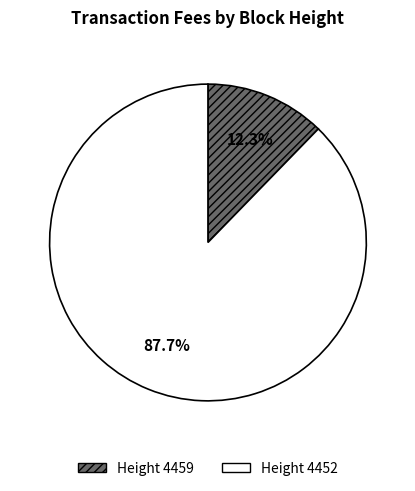

What is the largest slice in the pie chart?

Height 4452